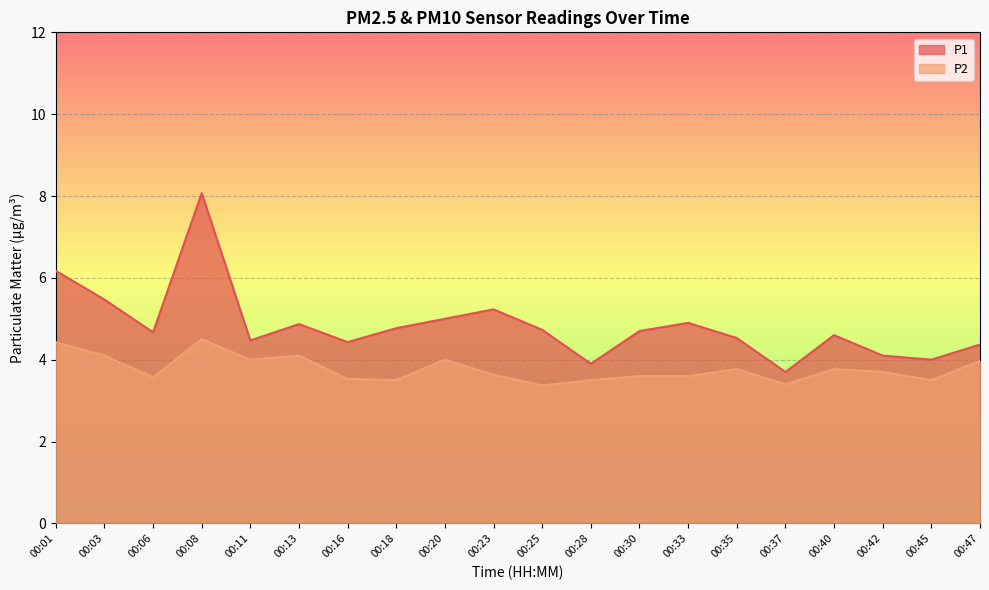

The P1 series shows 4.4 at 00:47. True or false?

True